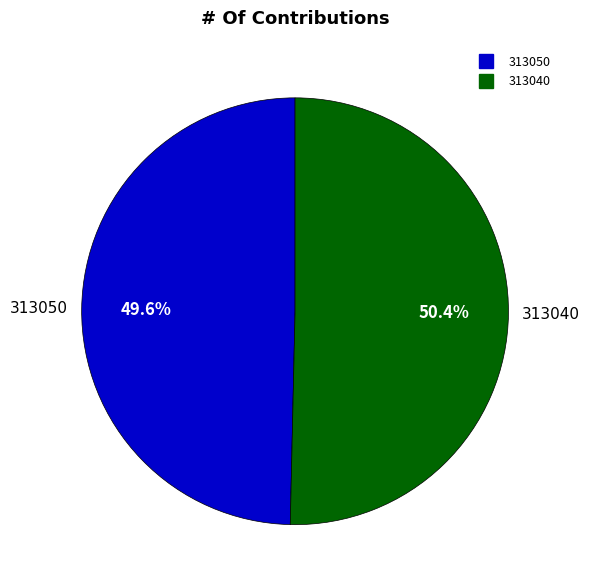

What is the largest slice in the pie chart?

313040